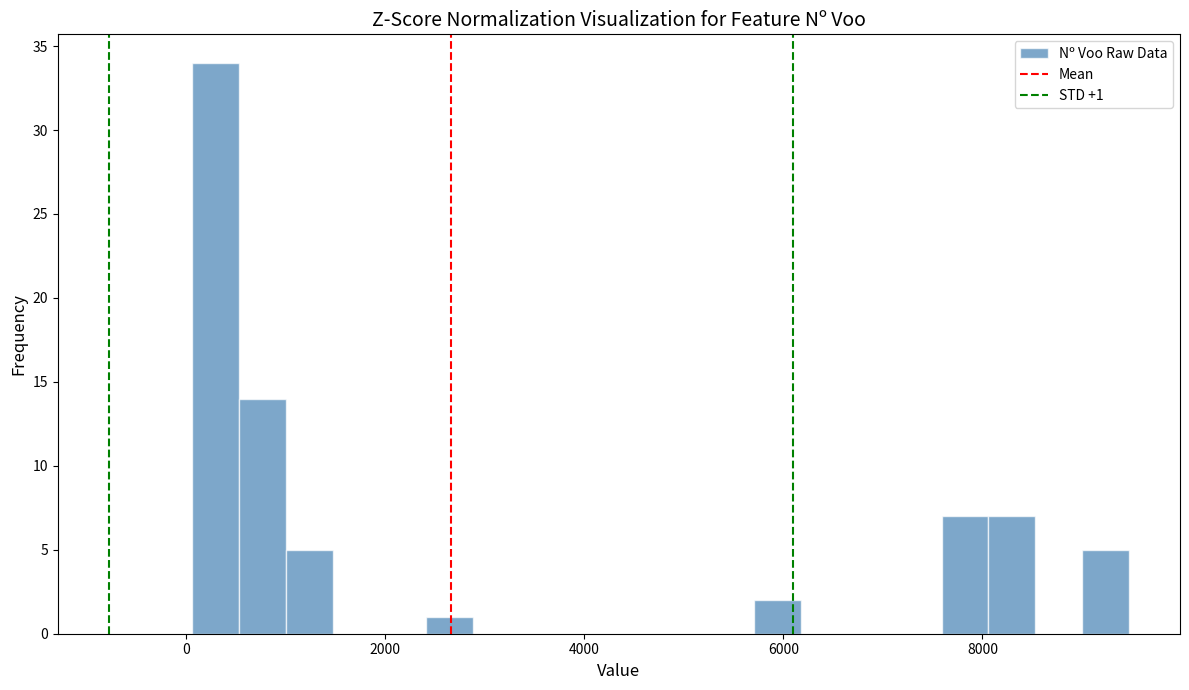

Around what value on the x-axis is the tallest bar? Give the approximate position of its centre, as read against the axis.

200